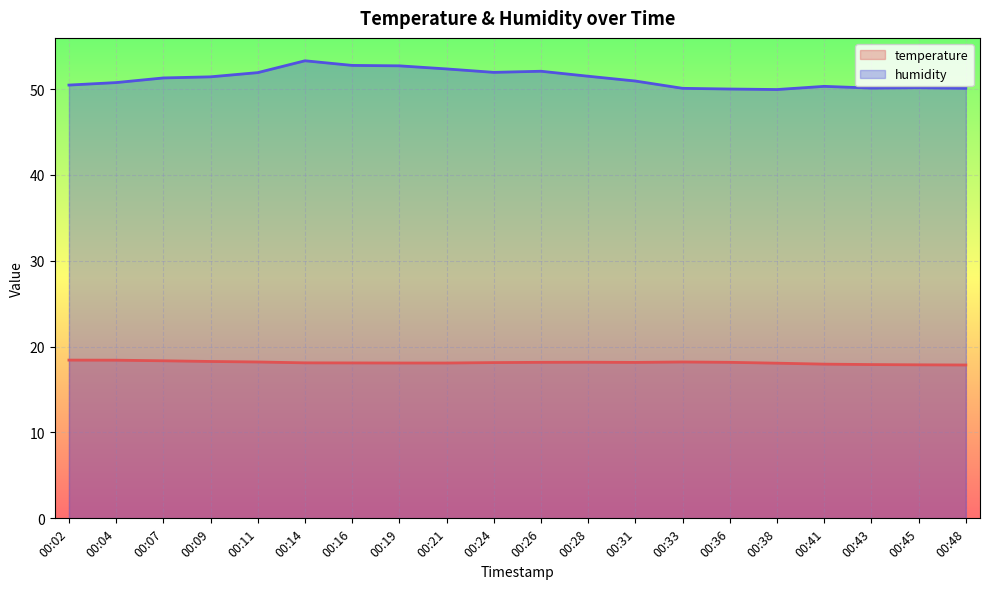

Is it true that humidity equals 50.8 at 00:04?

True